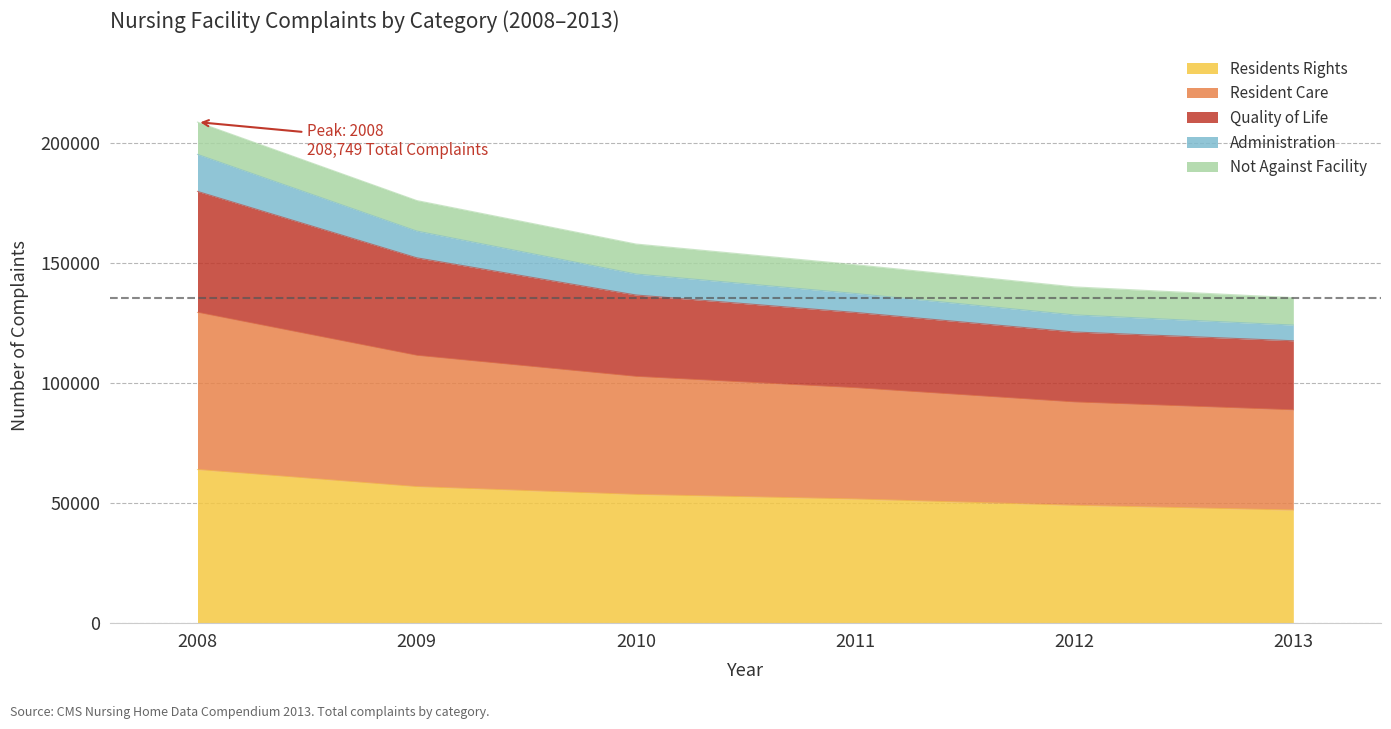

Which category has the lowest value in the Quality of Life series?

2013